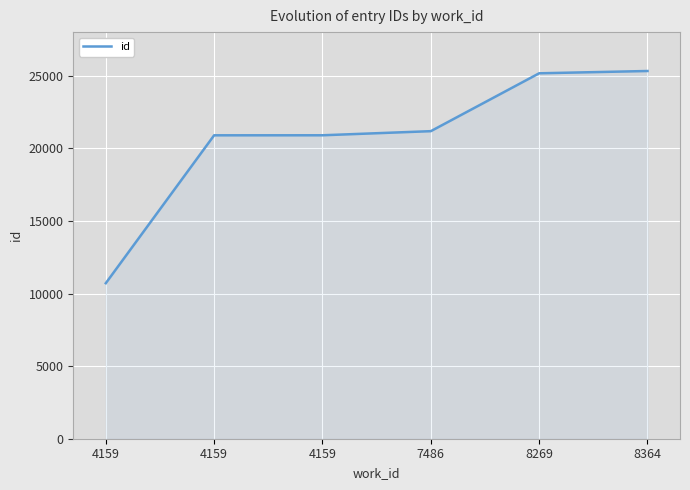

Count the number of categories in the chart.

6